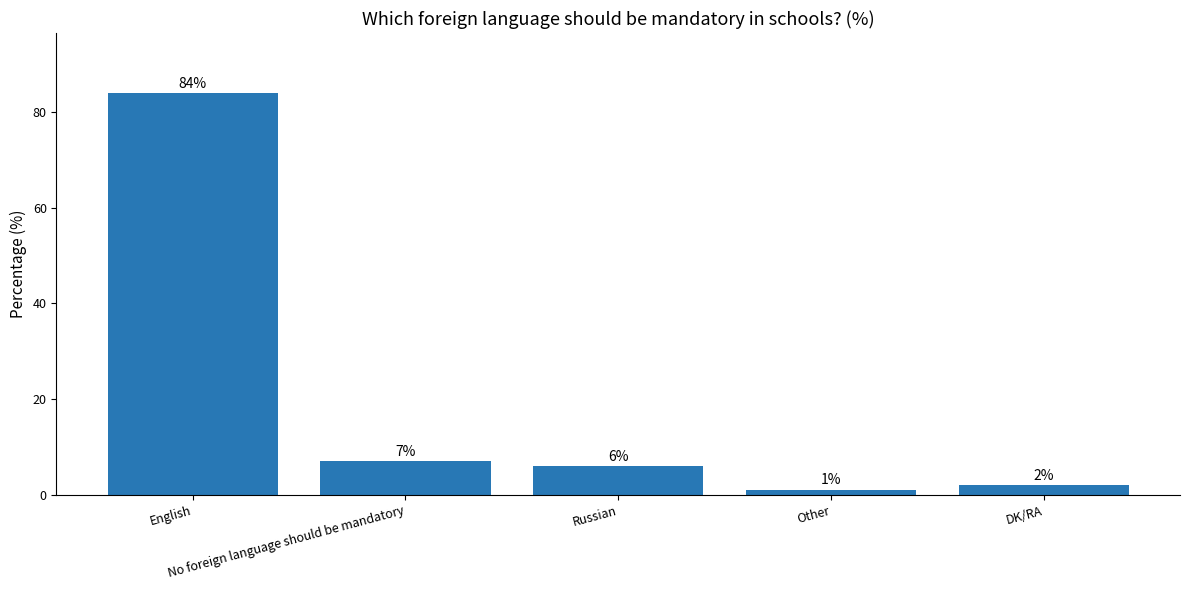

What is the difference between the maximum and minimum values?

83